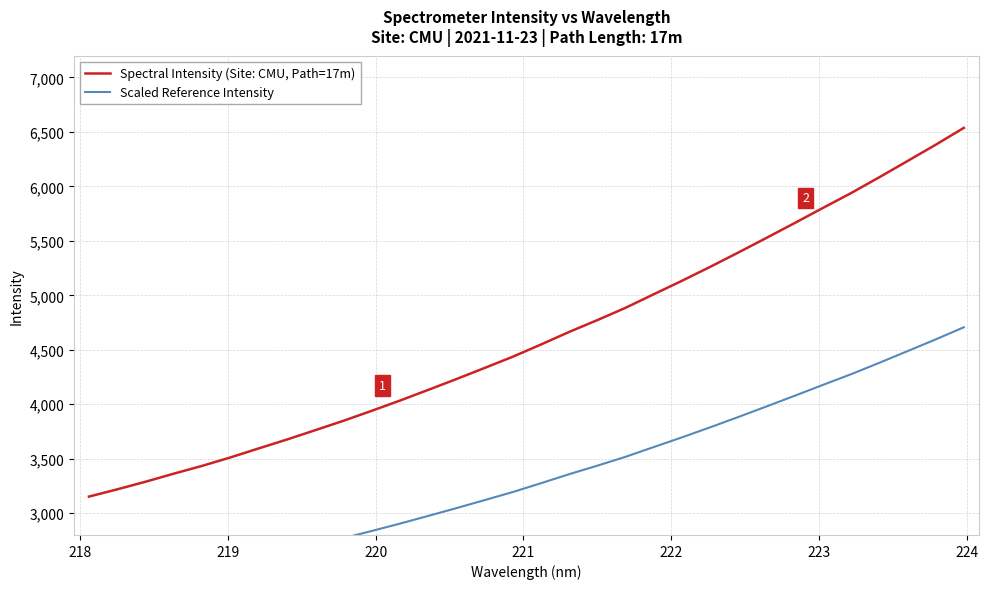

What is the minimum value shown in the chart?

2269.7